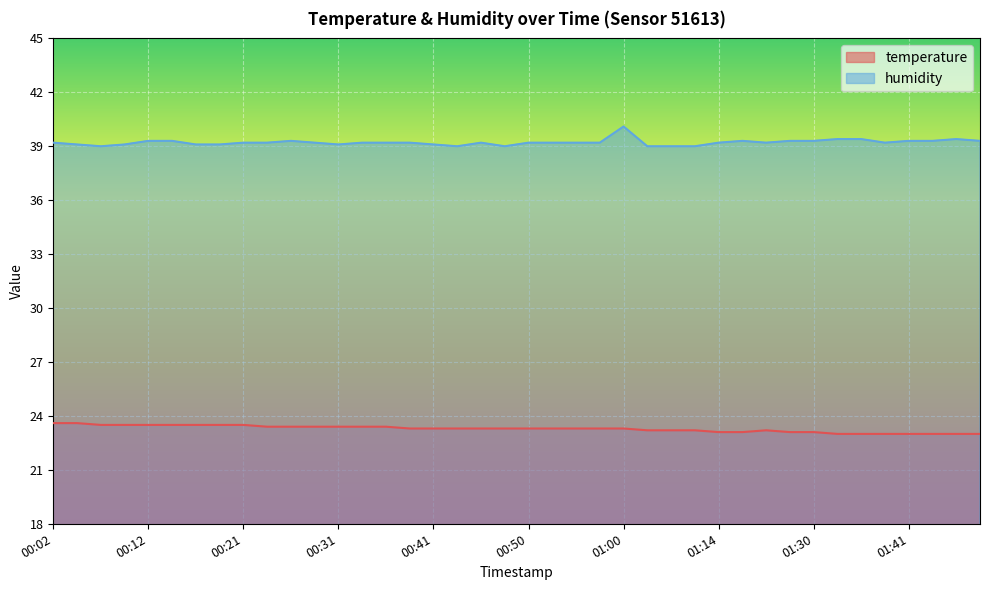

What are all the series names shown in the legend?

temperature, humidity